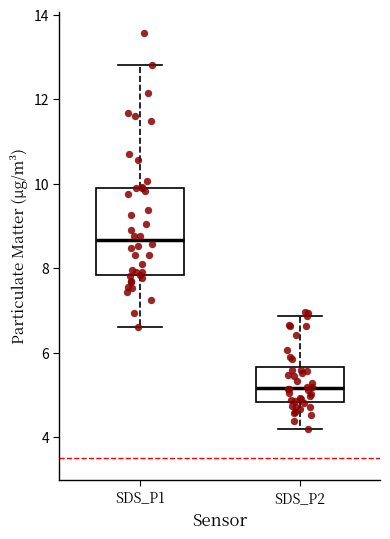

Comparing the boxes themselves (not the whiskers), which one is the tallest?

SDS_P1